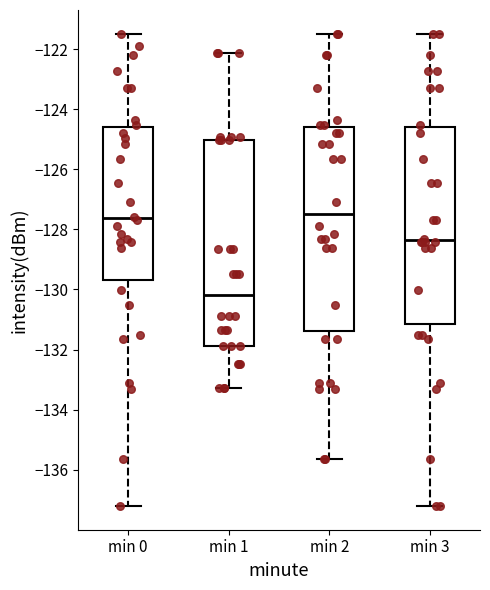

Reading left to right, read every box against the y-axis: the position of its median line, the range the box covers, and the ends of its whiskers. The values are not printed on the chart, so give them approximately, as read against the axis.

min 0: median -127.6, box -129.6 to -124.6, whiskers -137.2 to -121.4
min 1: median -130.2, box -131.8 to -125.0, whiskers -133.2 to -122.2
min 2: median -127.4, box -131.4 to -124.6, whiskers -135.6 to -121.4
min 3: median -128.4, box -131.2 to -124.6, whiskers -137.2 to -121.4